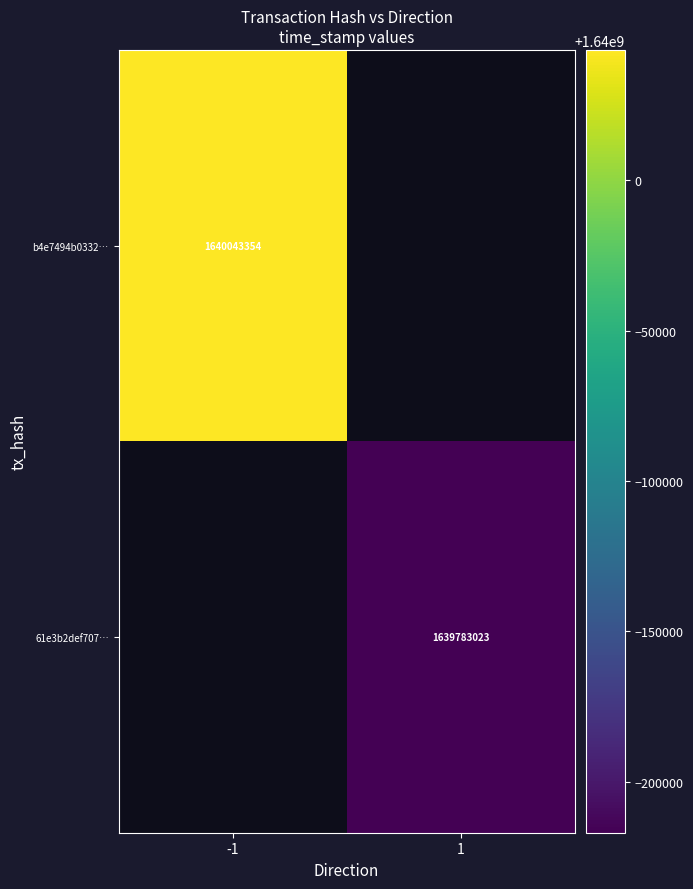

Is it true that b4e7494b0332… equals 946689706 at -1?

False